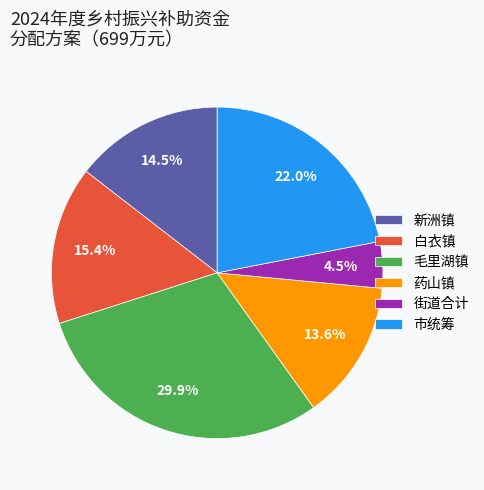

How many slices are in this pie chart?

6